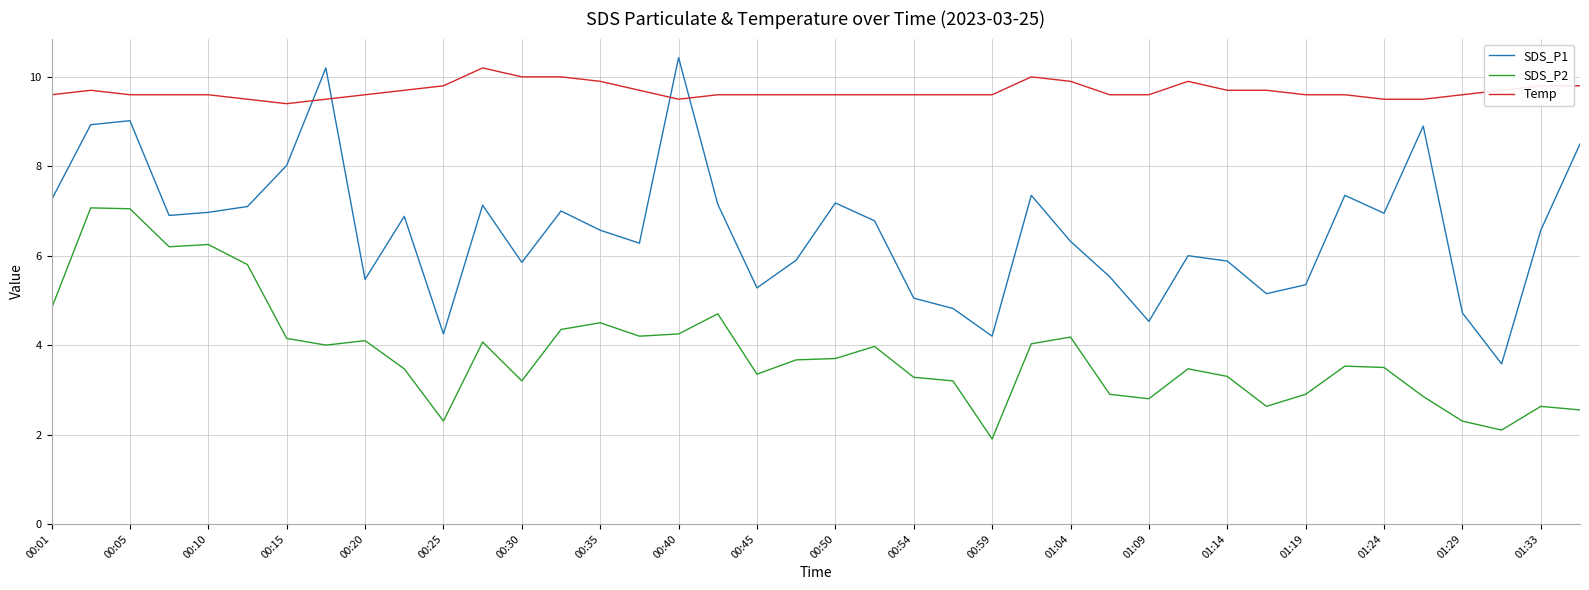

True or false: SDS_P2 and Temp cross at least once.

False